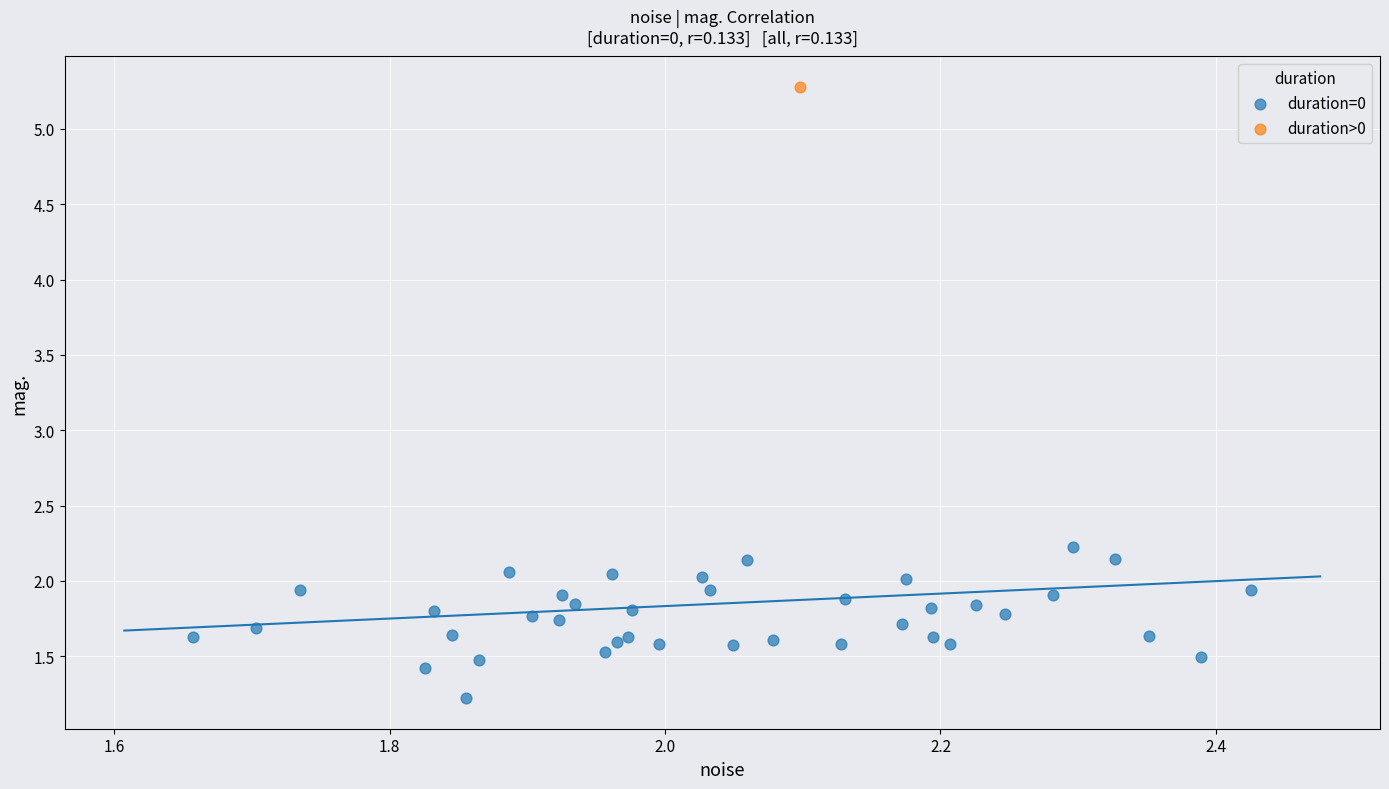

What are all the series names shown in the legend?

duration=0, duration>0